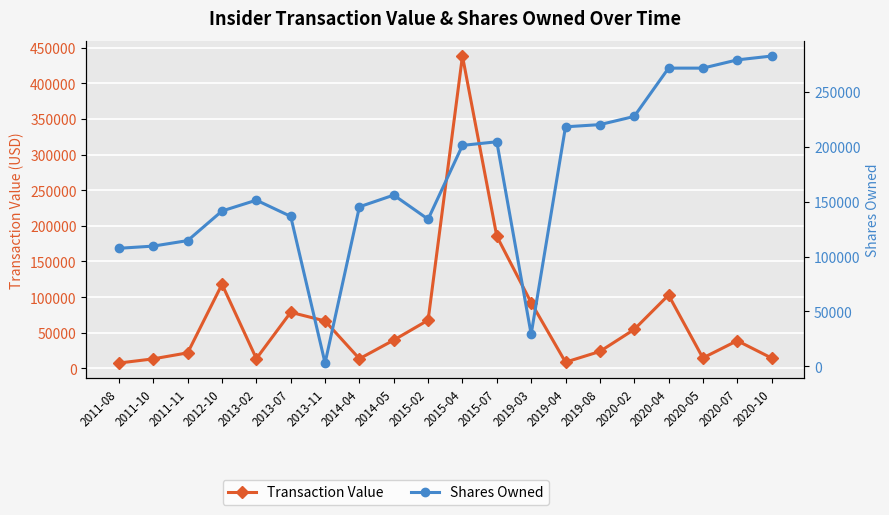

Where is the first local minimum for Transaction Value?

2013-02